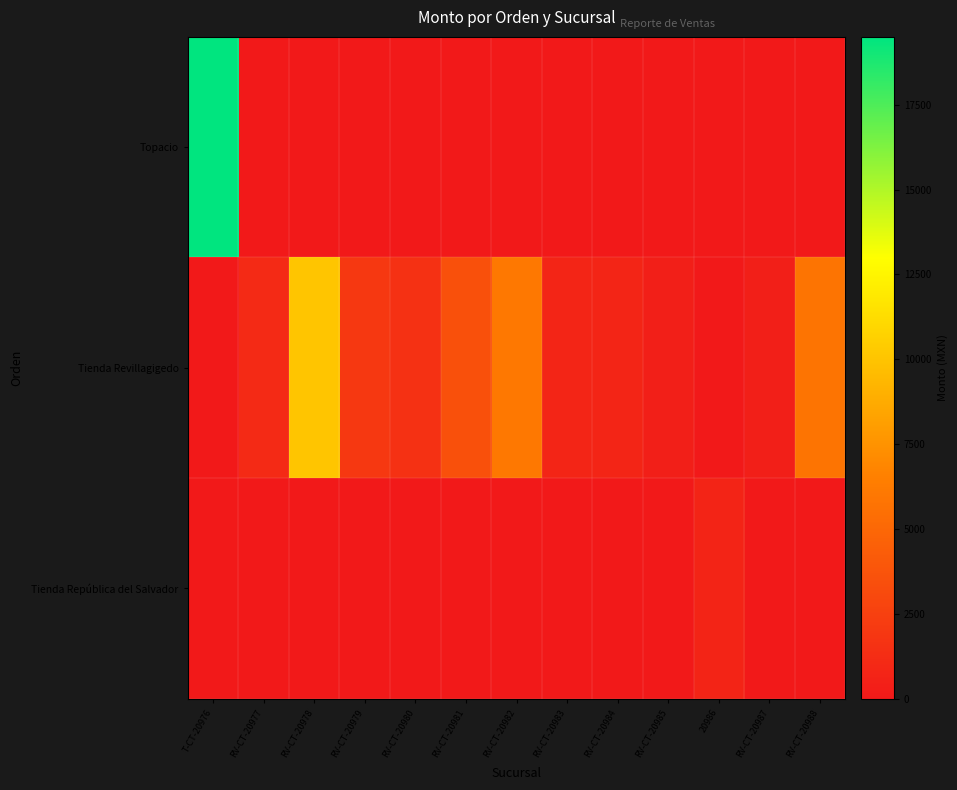

At RV-CT-20985, list the series in order from largest to smallest.

Tienda Revillagigedo, Topacio, Tienda República del Salvador